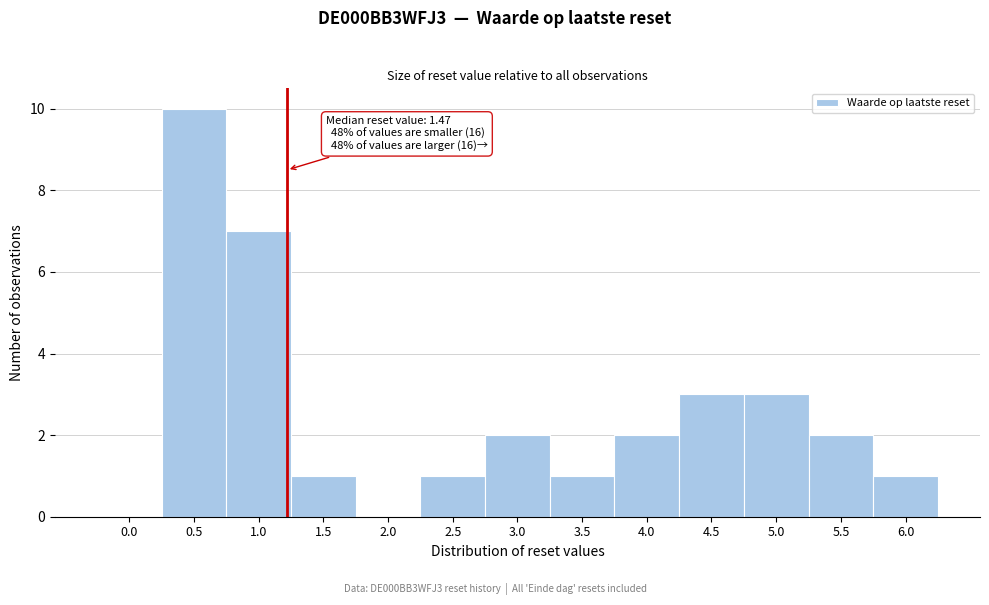

Reading left to right, list all the values displayed in this chart.

0.0=0	0.5=10	1.0=7	1.5=1	2.0=0	2.5=1	3.0=2	3.5=1	4.0=2	4.5=3	5.0=3	5.5=2	6.0=1